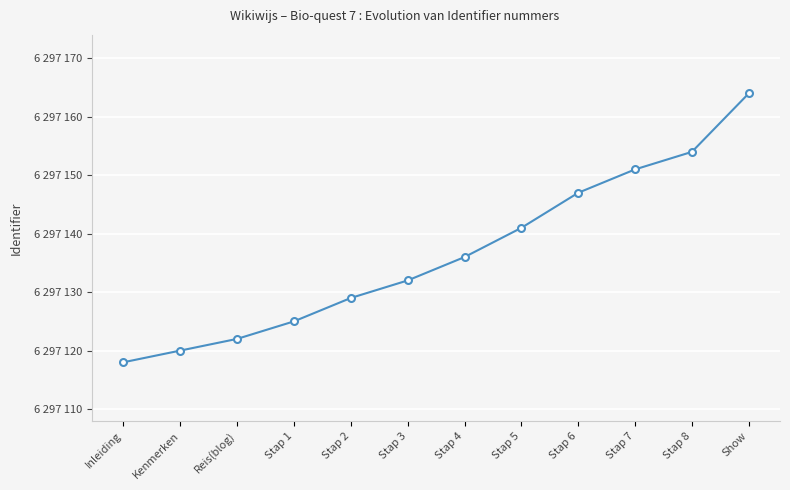

Is this an area chart (filled region under the line)?

No